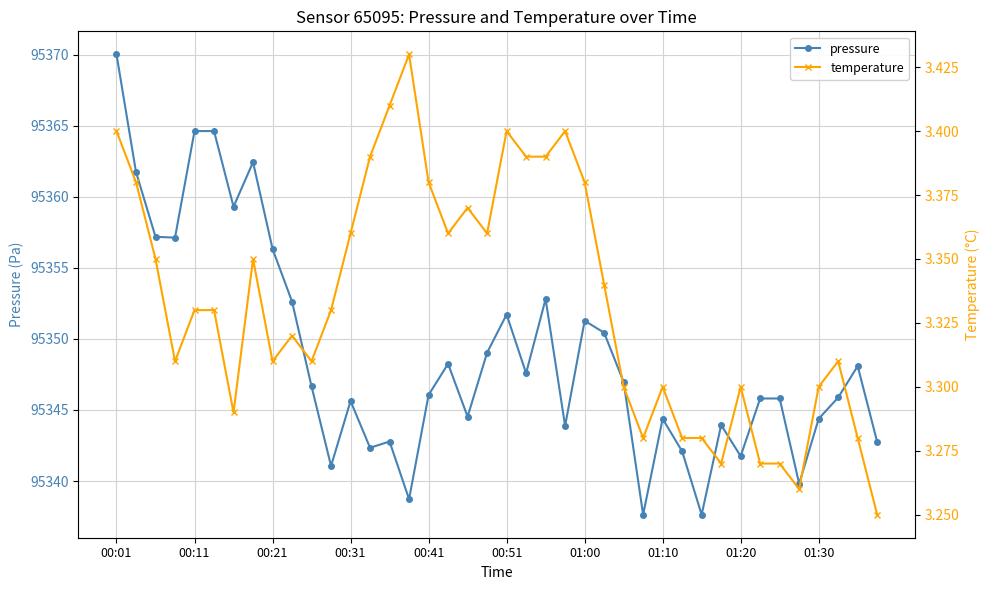

What is the minimum value for pressure?

95337.6